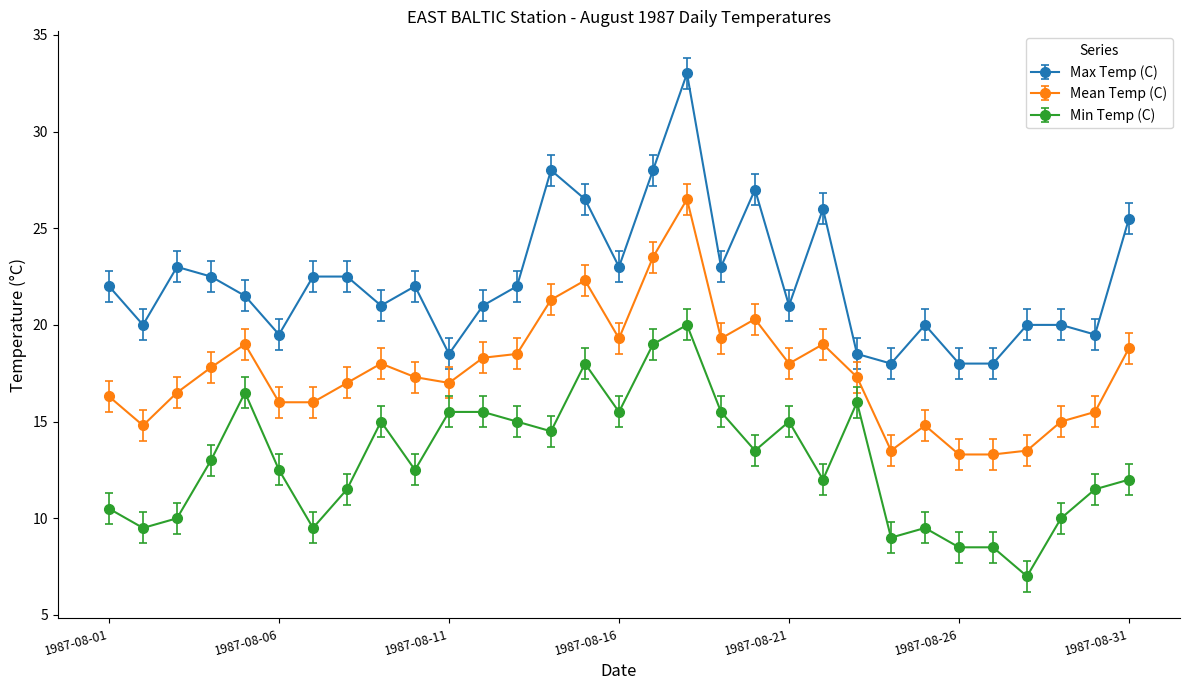

What is the sum of all Min Temp (C) values?

401.5